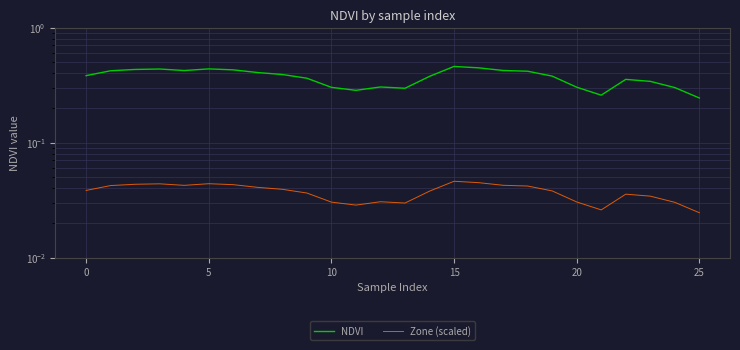

At which category is the sum across all series the highest?

15